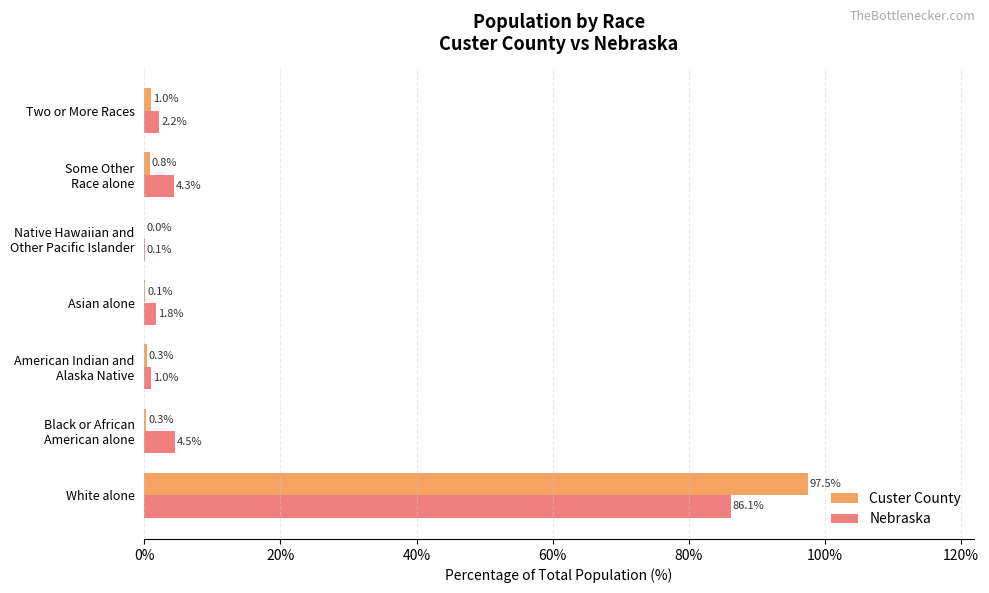

What is the sum of all Custer County values?

100.0